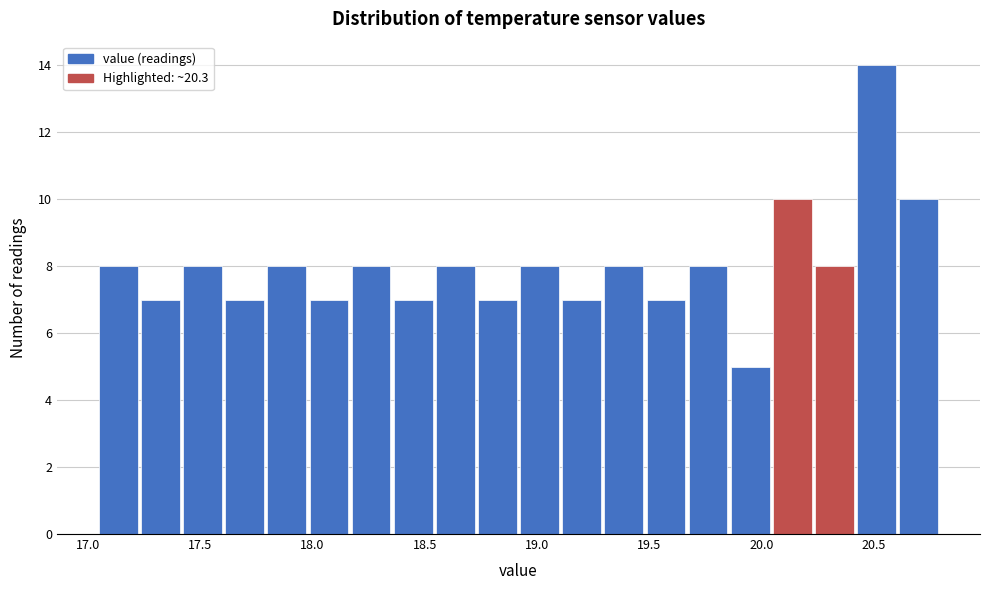

Read against the x-axis, roughly where is the centre of the tallest bar?

20.50